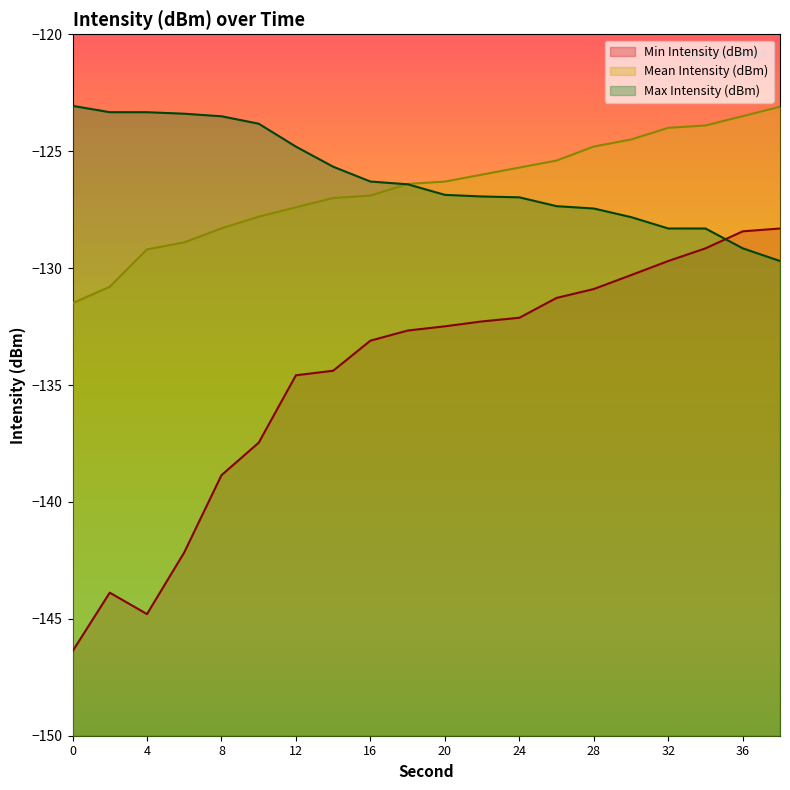

Rank the series at 12 from lowest to highest value.

Min Intensity (dBm), Mean Intensity (dBm), Max Intensity (dBm)